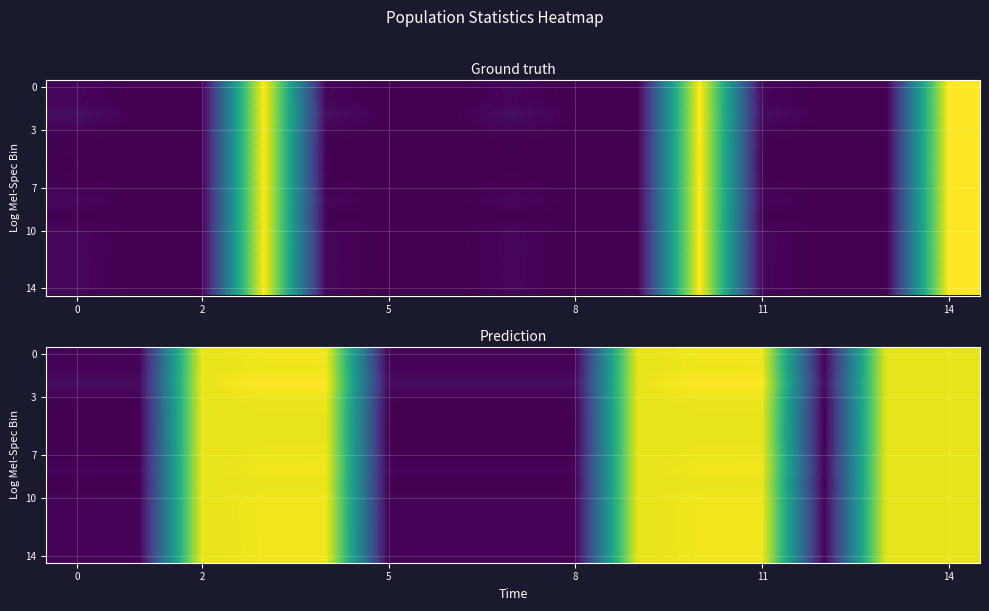

What is the average value of the row_8 series?

0.2